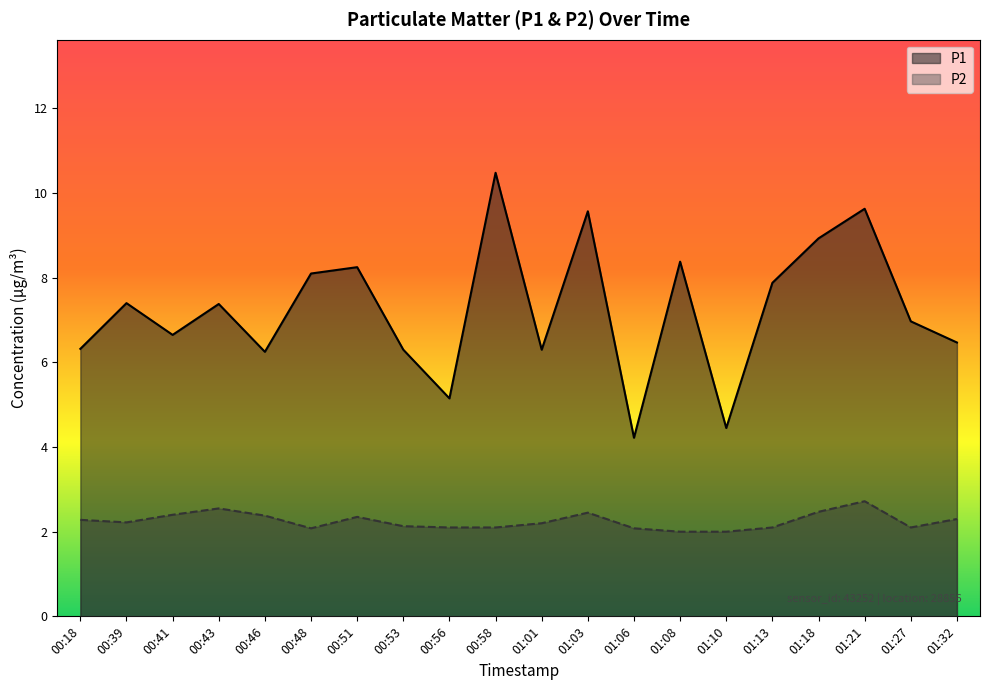

In P1, how many points are higher than both neighbors (excluding endpoints)?

7